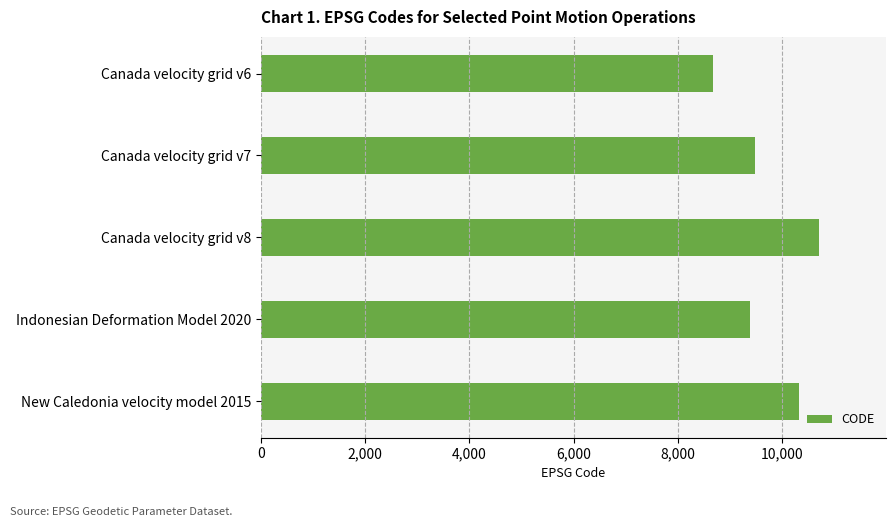

Read the value at Canada velocity grid v7.

9483